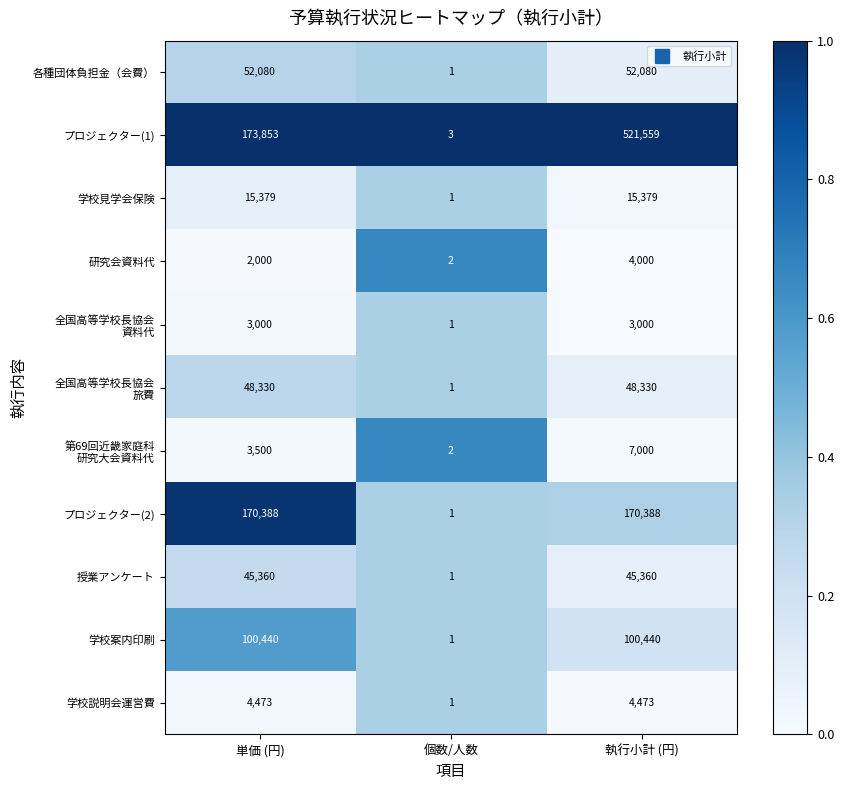

At which category does the chart reach its peak across all series?

執行小計 (円)